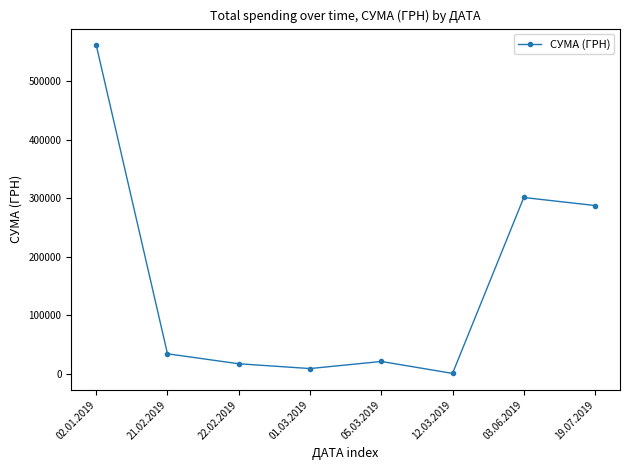

What is the ratio of the value at 05.03.2019 to the value at 19.07.2019?

0.1